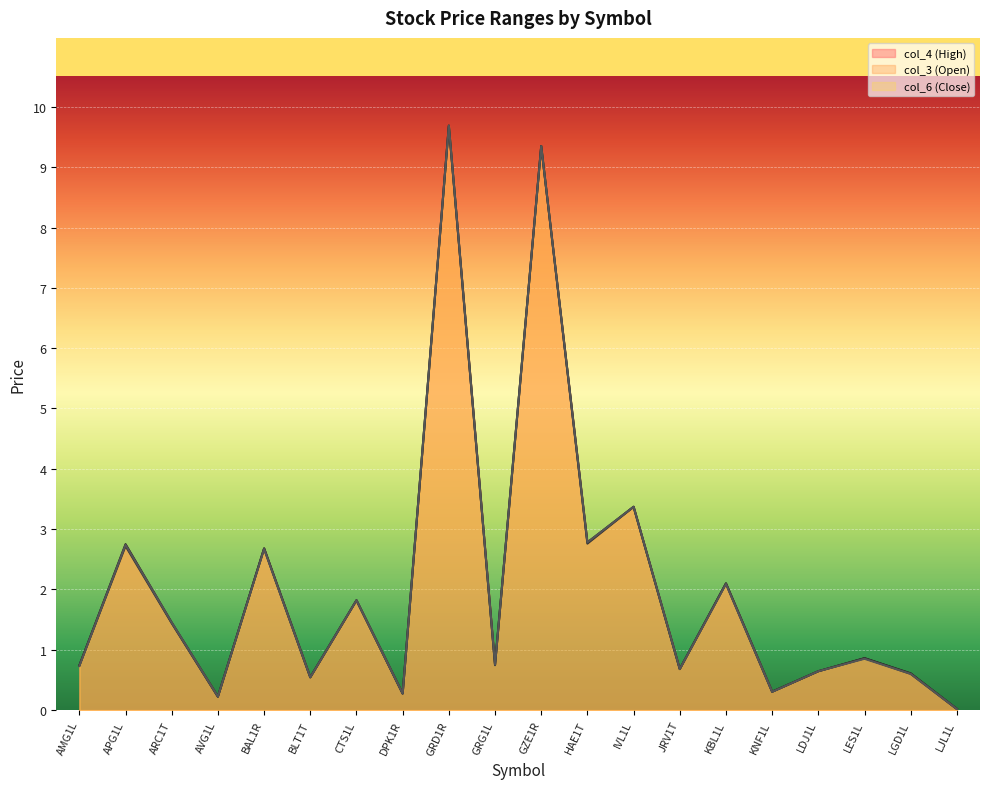

Which category has the lowest value across all series?

LJL1L